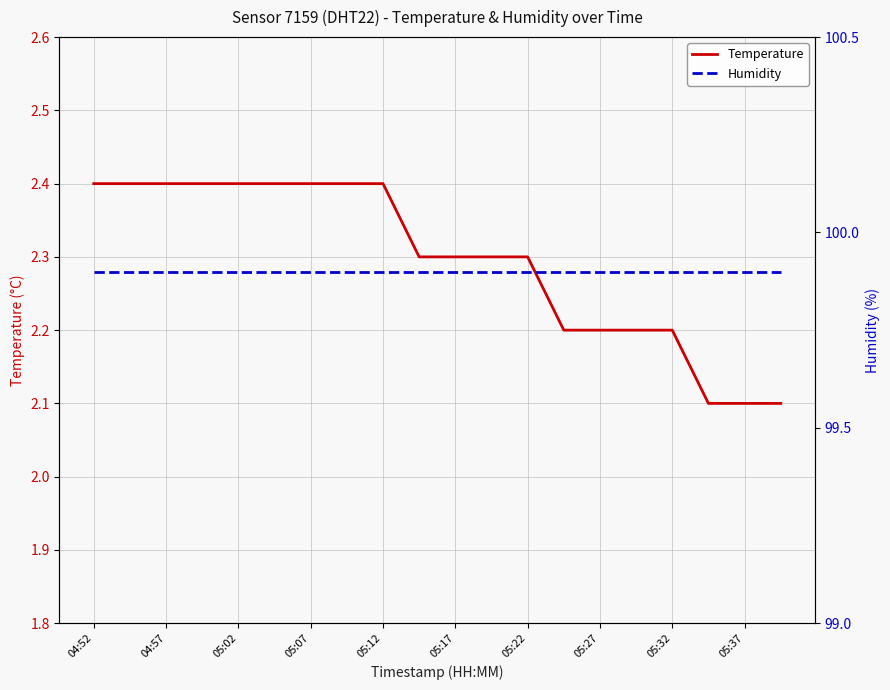

True or false: Humidity and Temperature cross at least once.

False